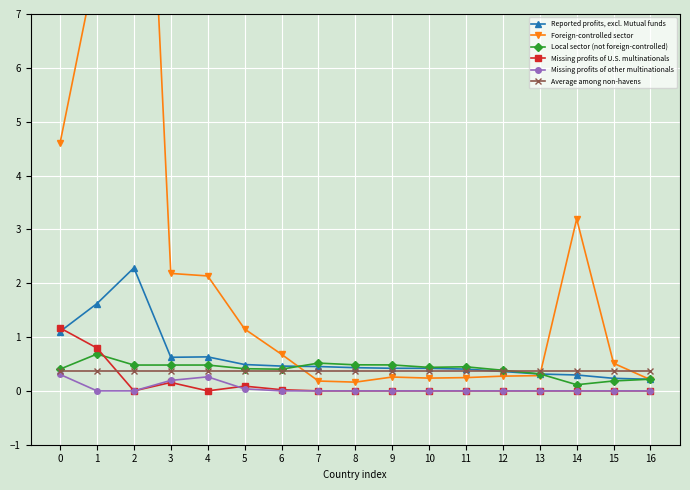

Where is Missing profits of U.S. multinationals nearest to the value 0?

2